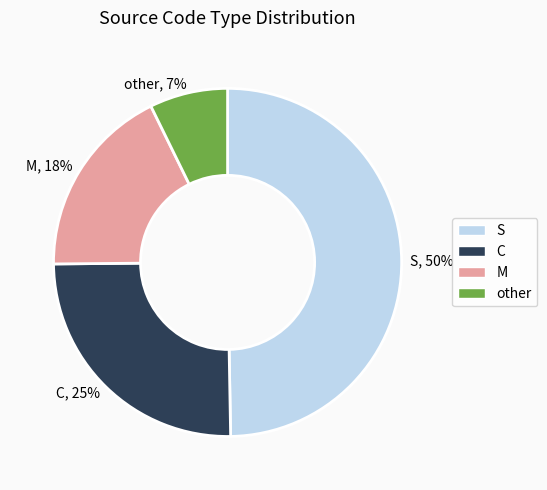

To the nearest percent, what is the combined percentage of M and S?

68%